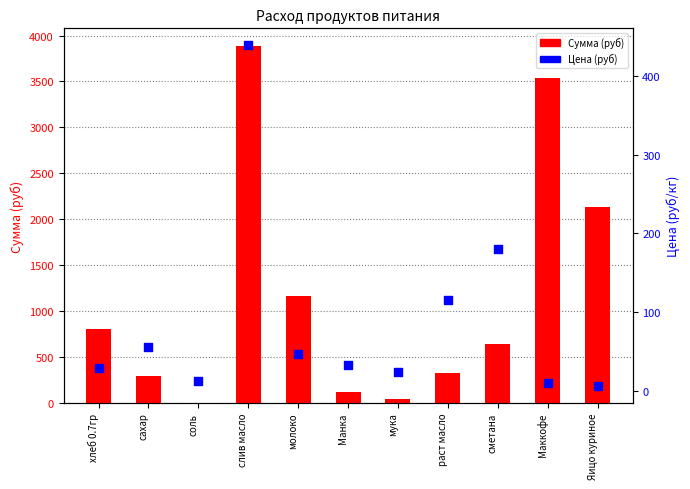

Is the value of Цена (руб) at Маккофе greater than the value of Сумма (руб) at мука?

No